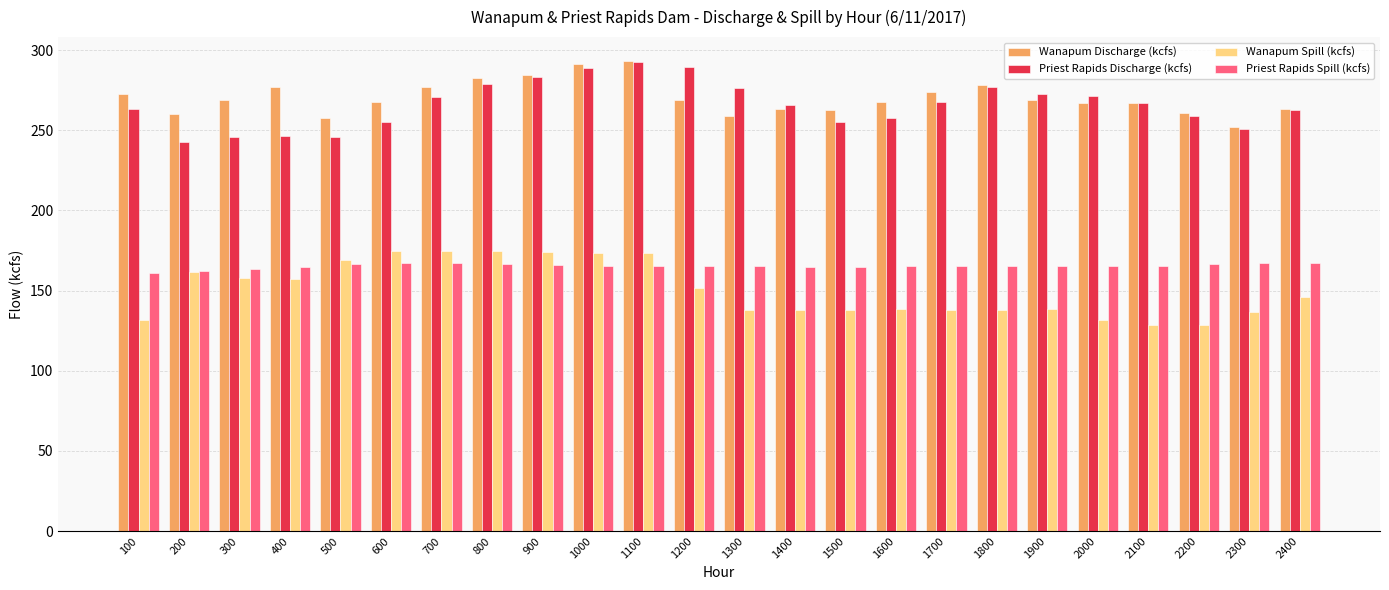

The Priest Rapids Discharge (kcfs) series shows 246.5 at 400. True or false?

True